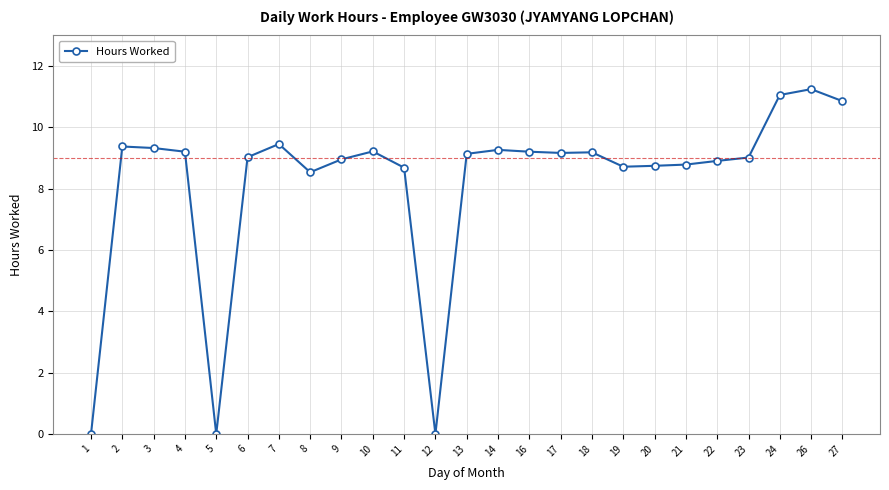

Between 23 and 11, which is larger?

23